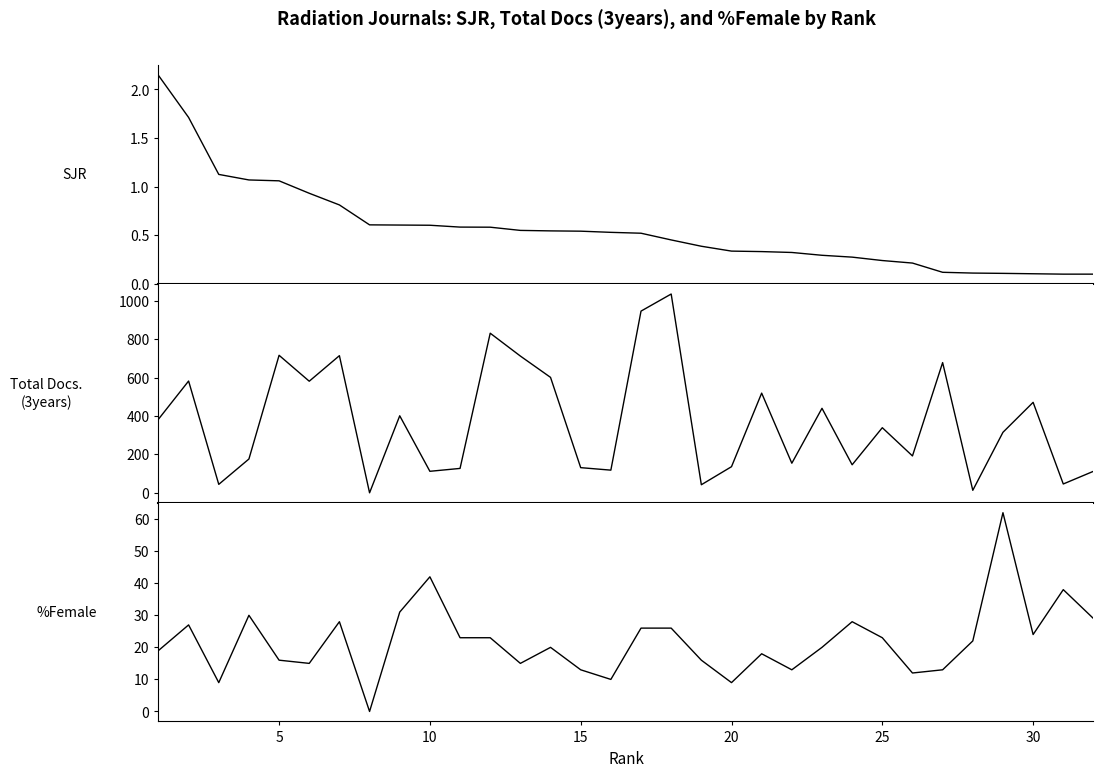

What is the value of the SJR point at the 31st from the left?

0.8